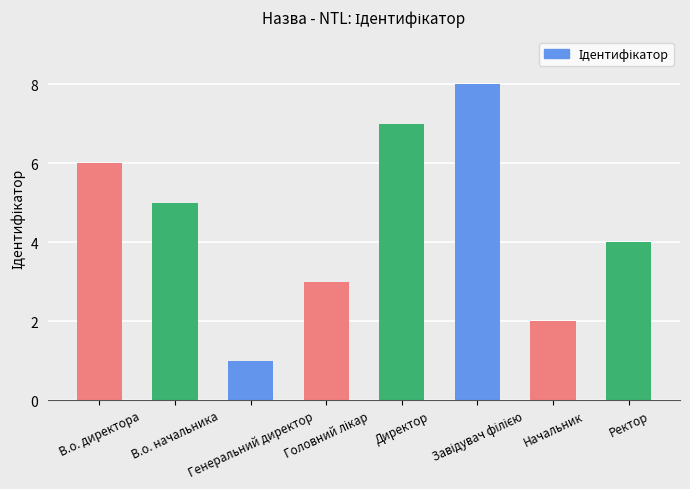

What is the difference between the second highest and minimum values?

6